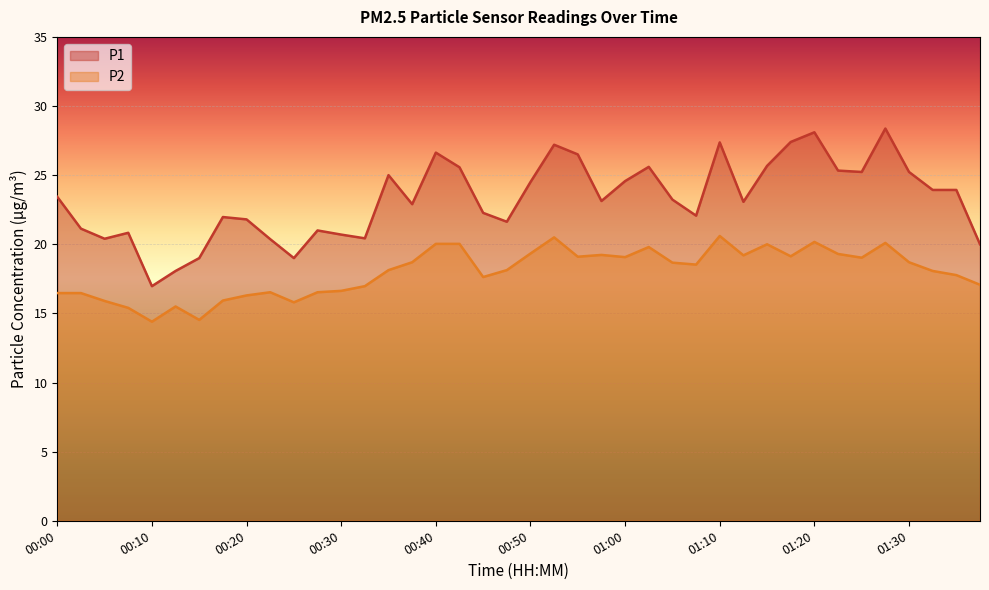

What is the lowest value of the P2 series?

14.4